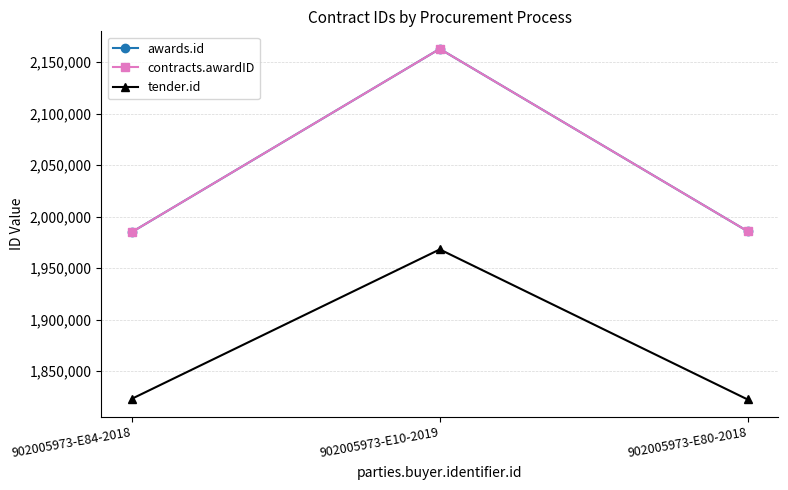

Which category has the lowest value in the awards.id series?

902005973-E84-2018